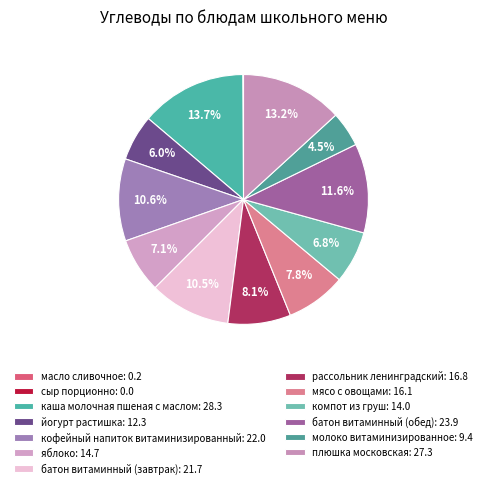

Which slice is the smallest?

сыр порционно